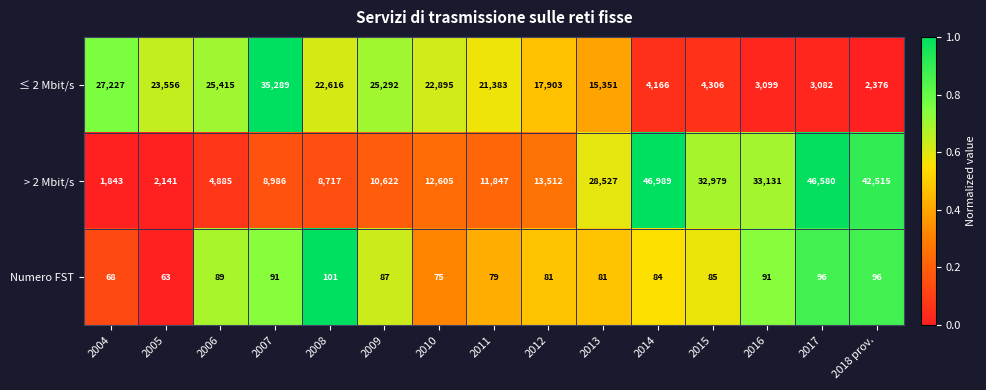

Rank the categories by > 2 Mbit/s value from highest to lowest.

2014, 2017, 2018 prov., 2016, 2015, 2013, 2012, 2010, 2011, 2009, 2007, 2008, 2006, 2005, 2004